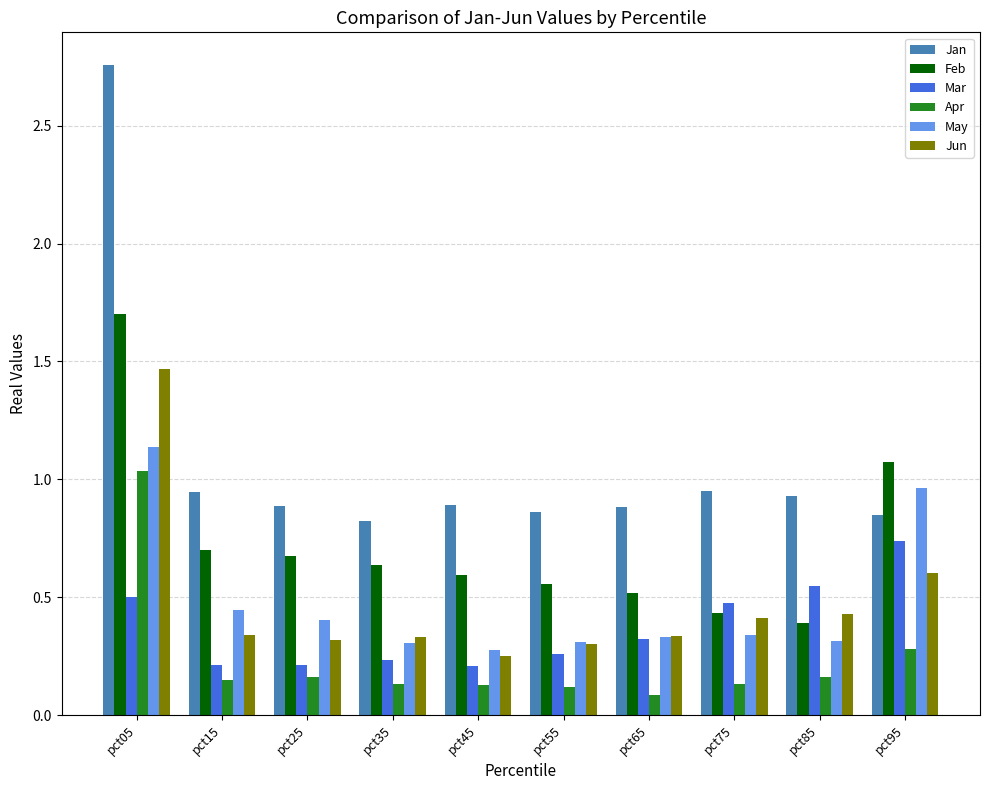

What is the total value across all series at pct25?

2.7